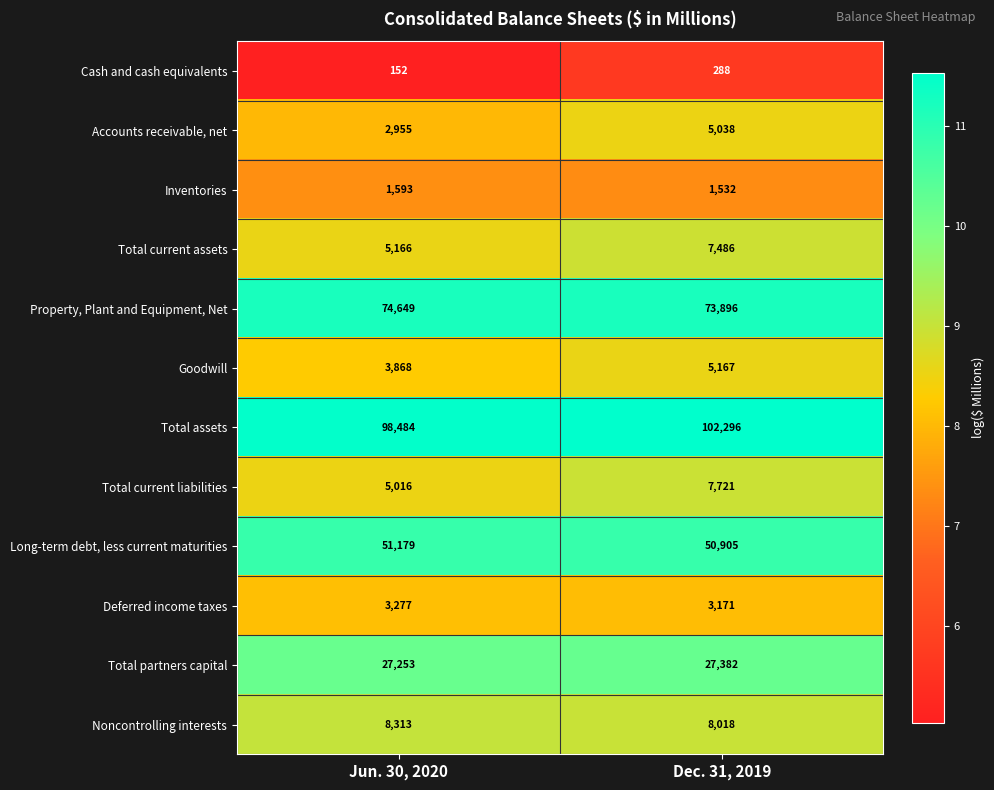

Is it true that Total current assets equals 7486 at Dec. 31, 2019?

True